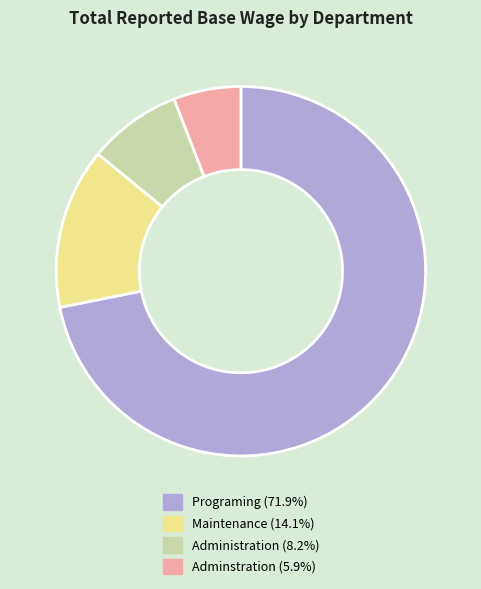

Does any single category account for the majority?

Yes